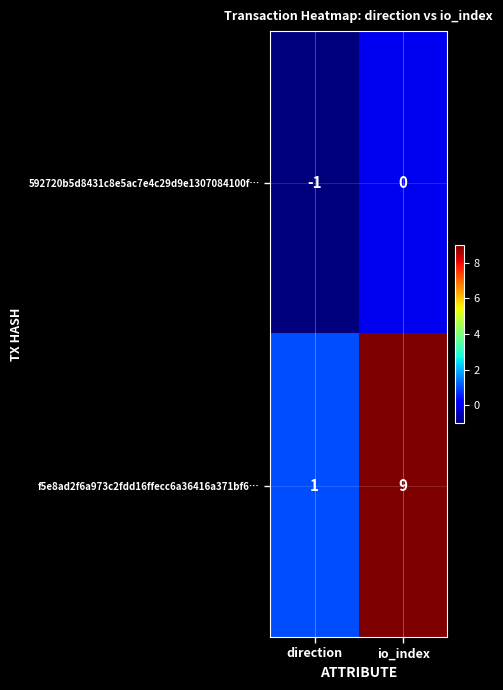

Between direction and io_index, which series saw the biggest shift?

f5e8ad2f6a973c2fdd16ffecc6a36416a371bf6…